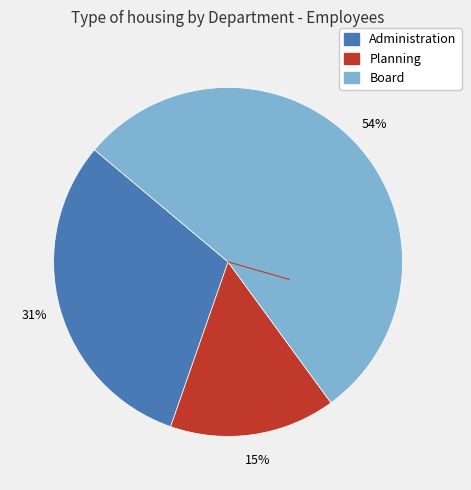

How many slices are in this pie chart?

3